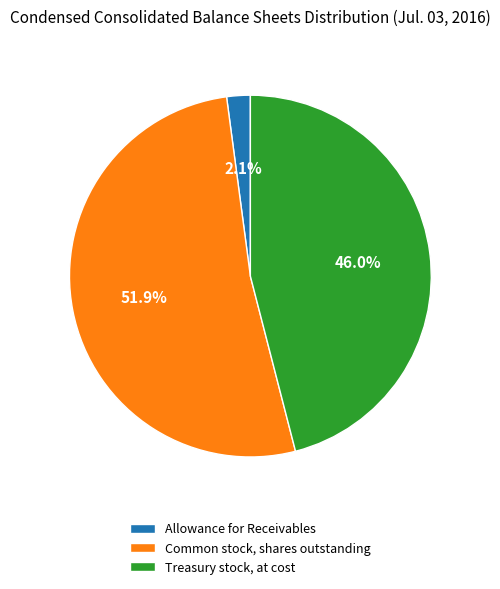

To the nearest percent, what is the difference between the largest and smallest slice percentages?

50%